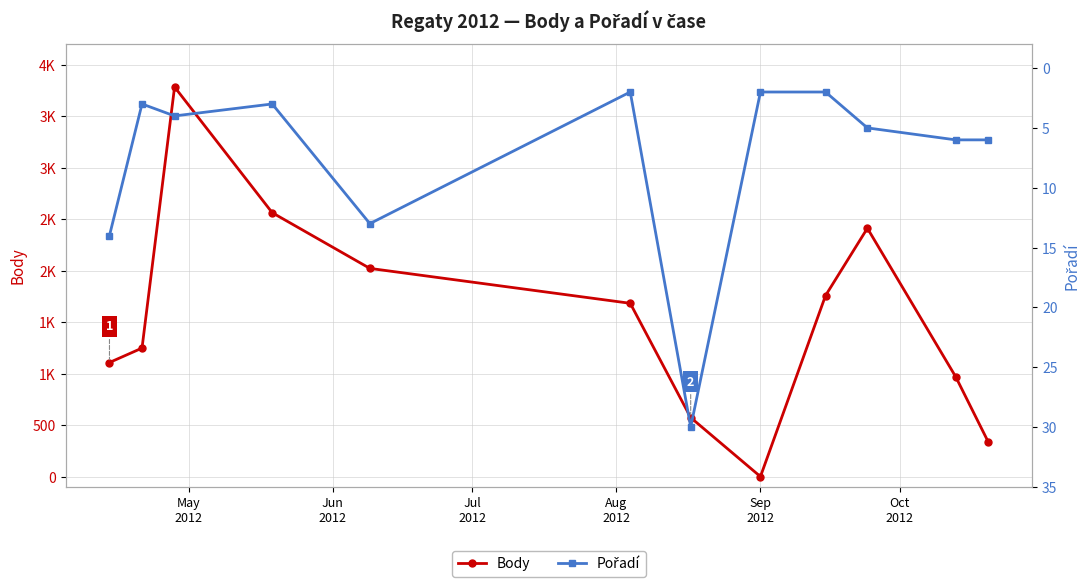

How many data points in Body are less than 1683?

6